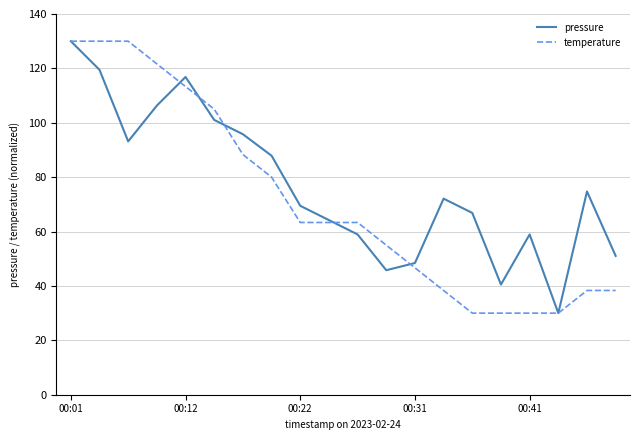

What is the highest value of the pressure series?

130.0